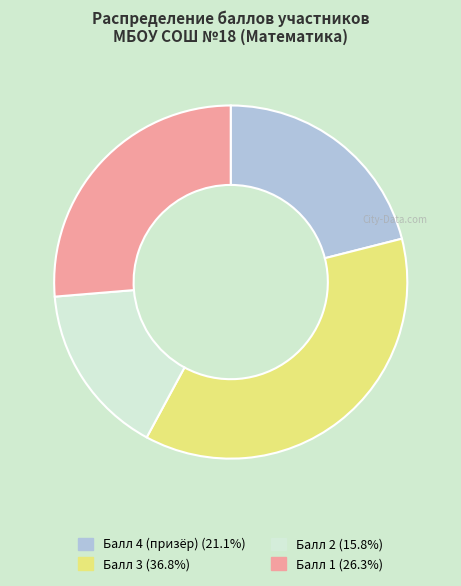

Rank the categories by value from lowest to highest.

Балл 2, Балл 4 (призёр), Балл 1, Балл 3